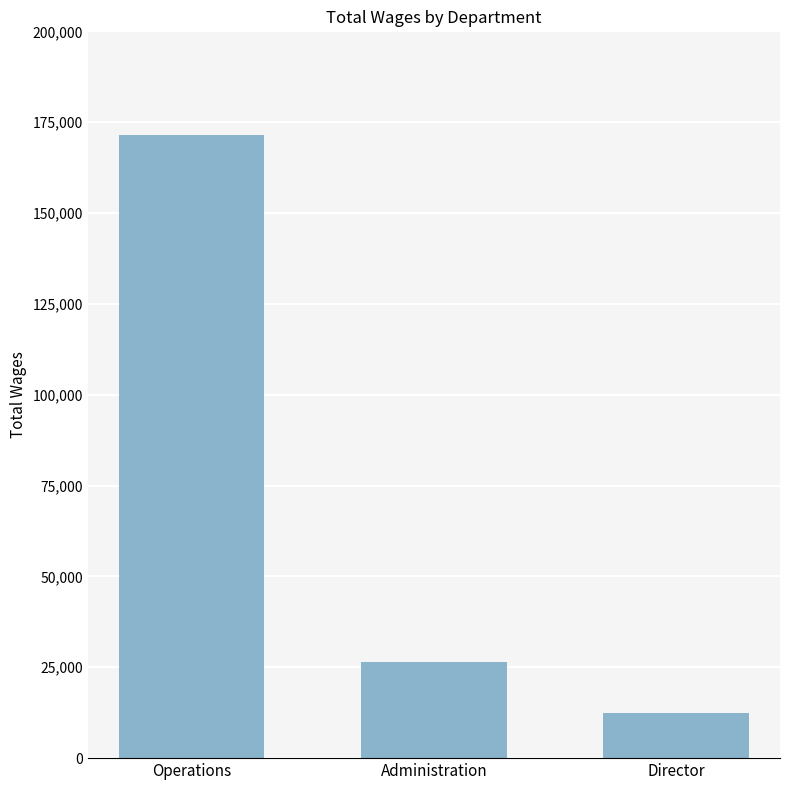

What is the change in value from Administration to Director?

-14257